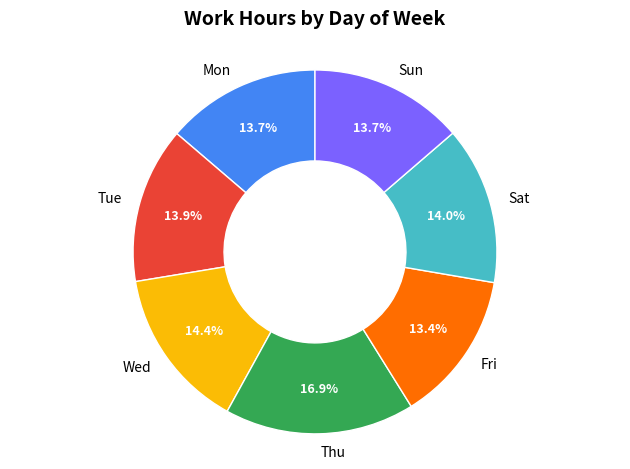

What portion of the pie excludes Tue?

86.1%